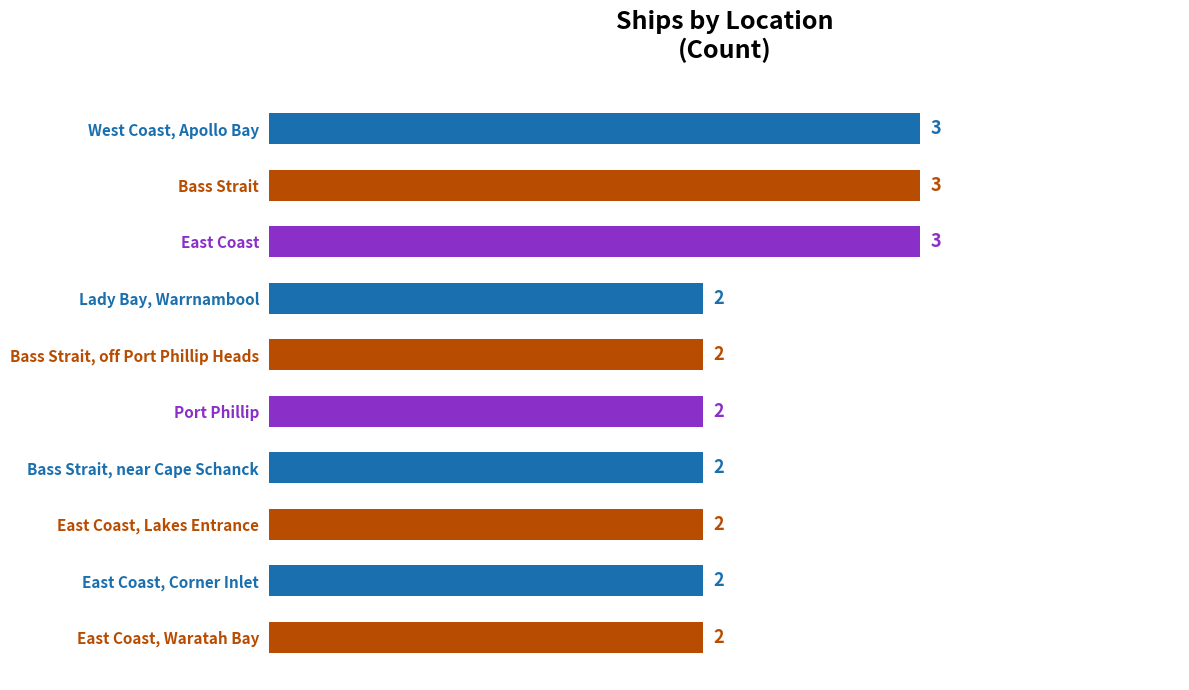

How many values are between 2 and 3?

10